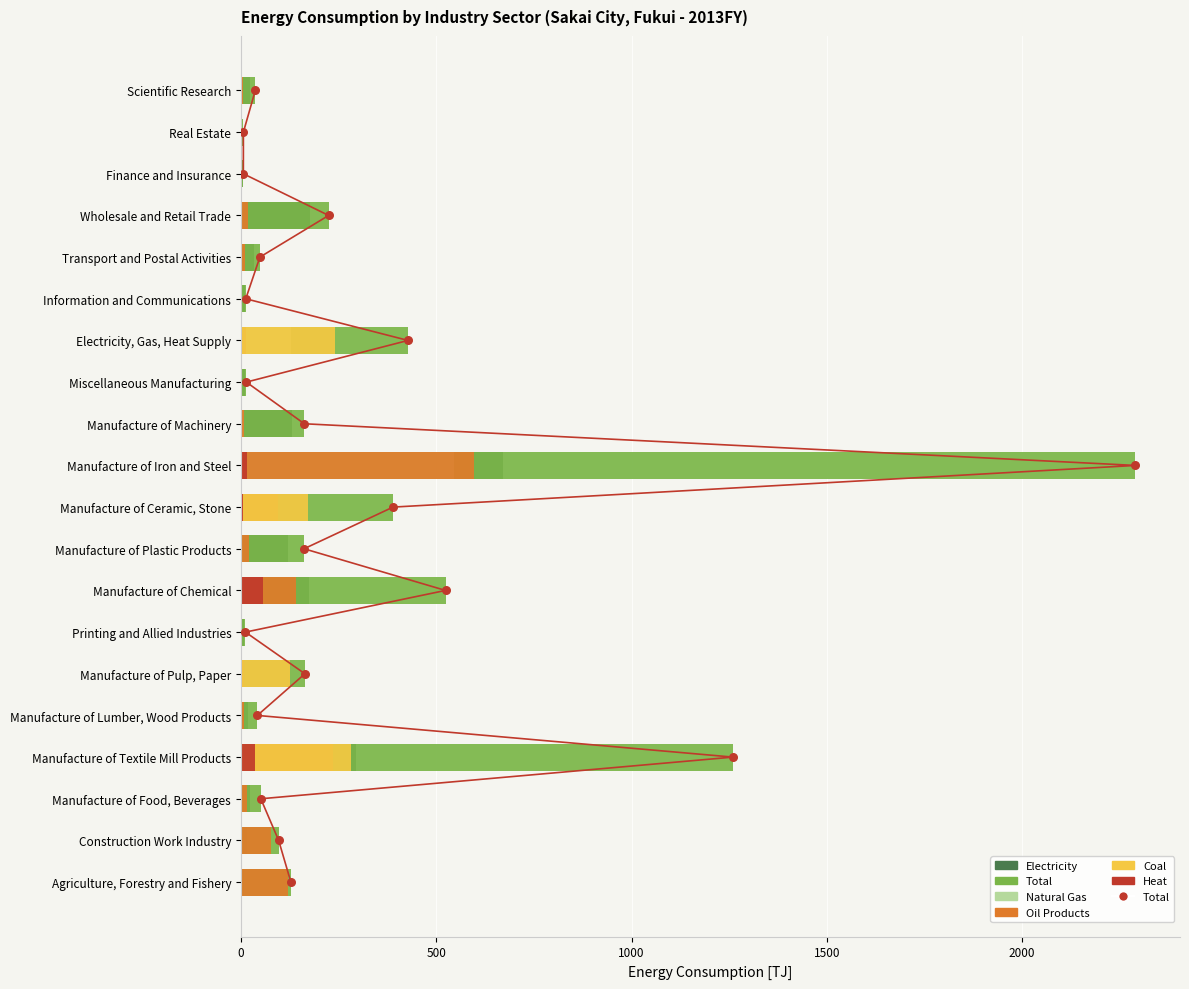

Which series has the largest Y range (max minus min)?

Total